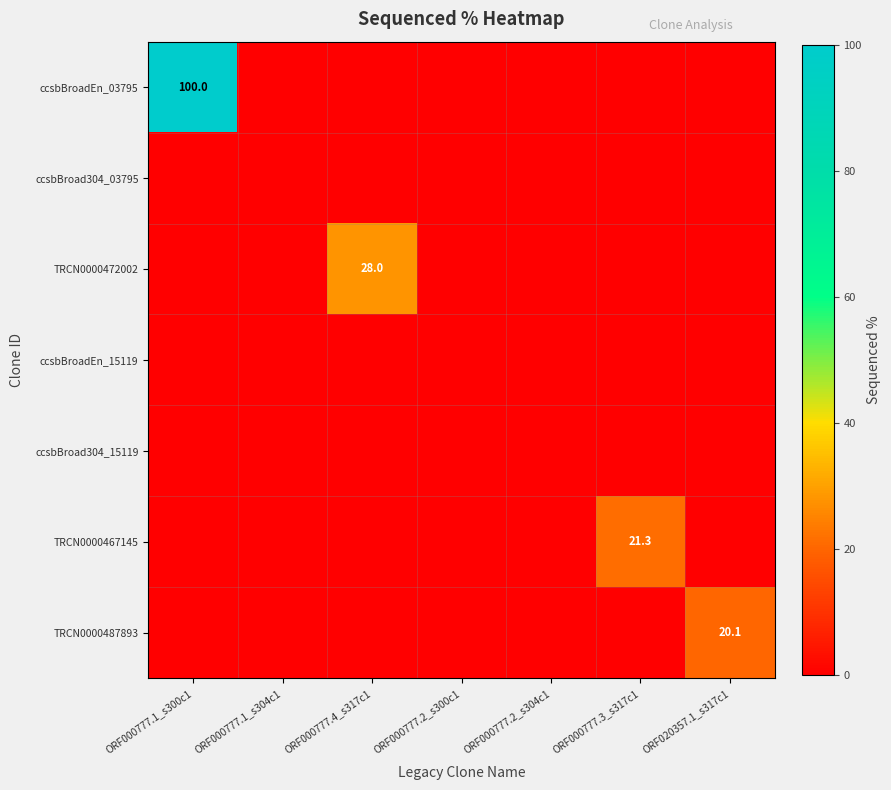

The value of ccsbBroadEn_03795 at ORF000777.1_s300c1 is 51.0. True or false?

False